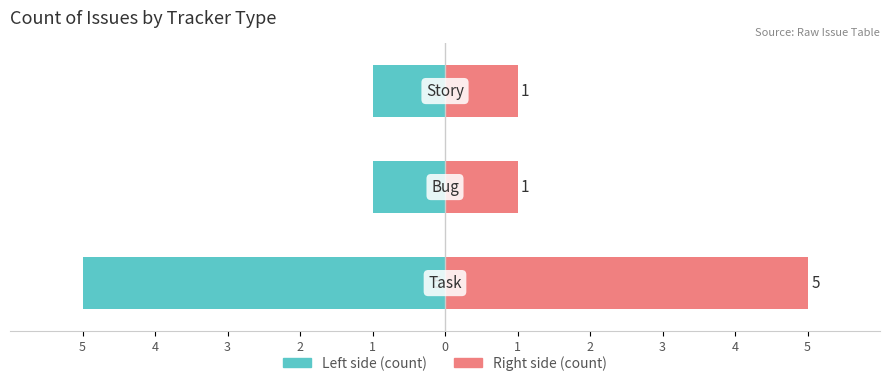

Which series has the widest spread of values?

Count (left)